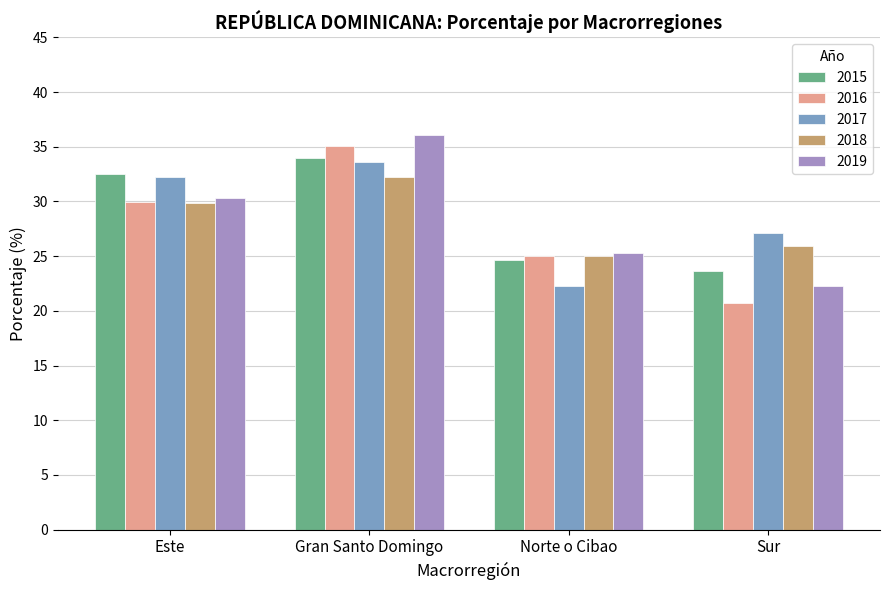

What is the total value across all series at Este?

154.8